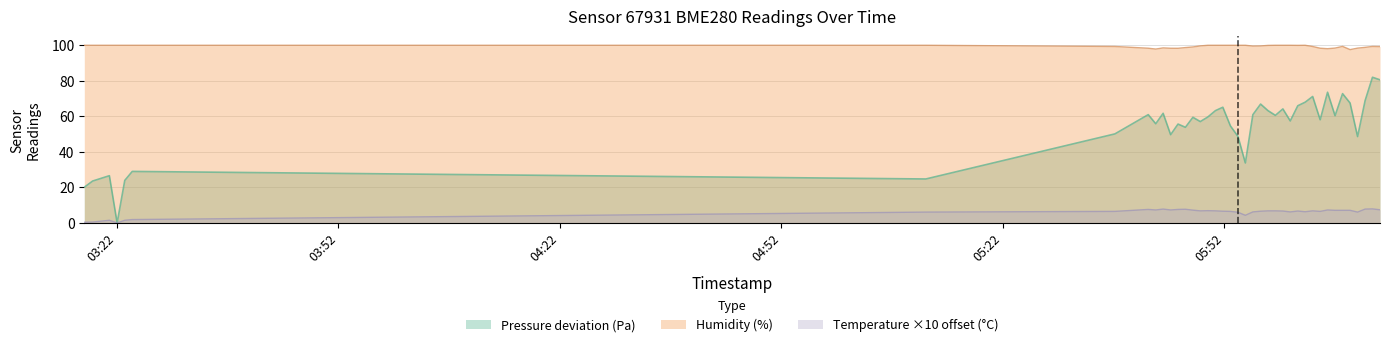

Rank the series at 2023-03-23T05:54:50 from highest to lowest value.

humidity, pressure, temperature